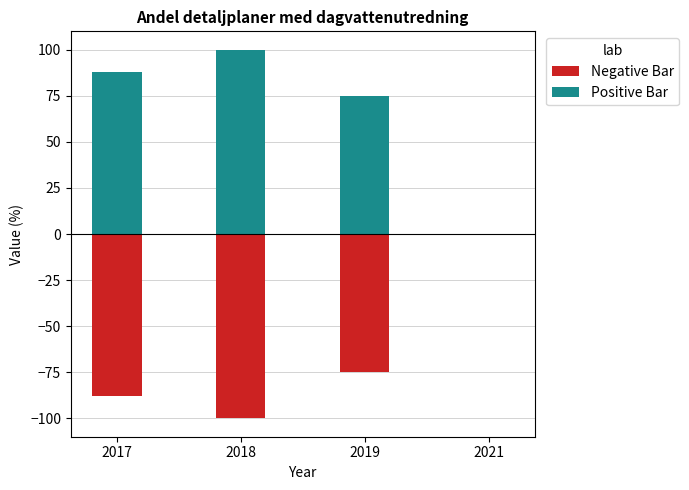

Is the value of Positive Bar at 2017 greater than the value of Negative Bar at 2017?

Yes